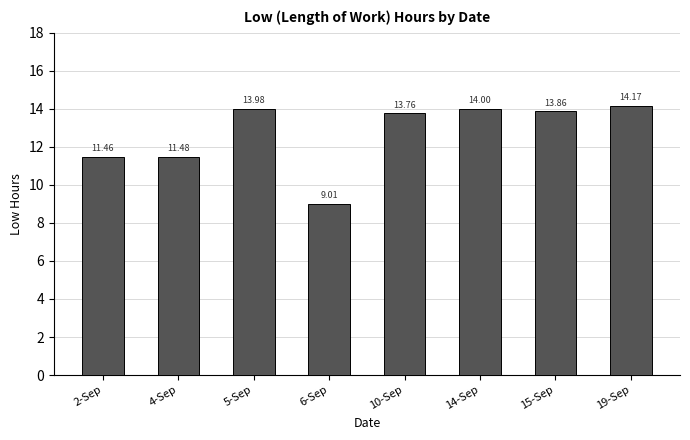

Is it true that the value at 14-Sep is 19.8?

False